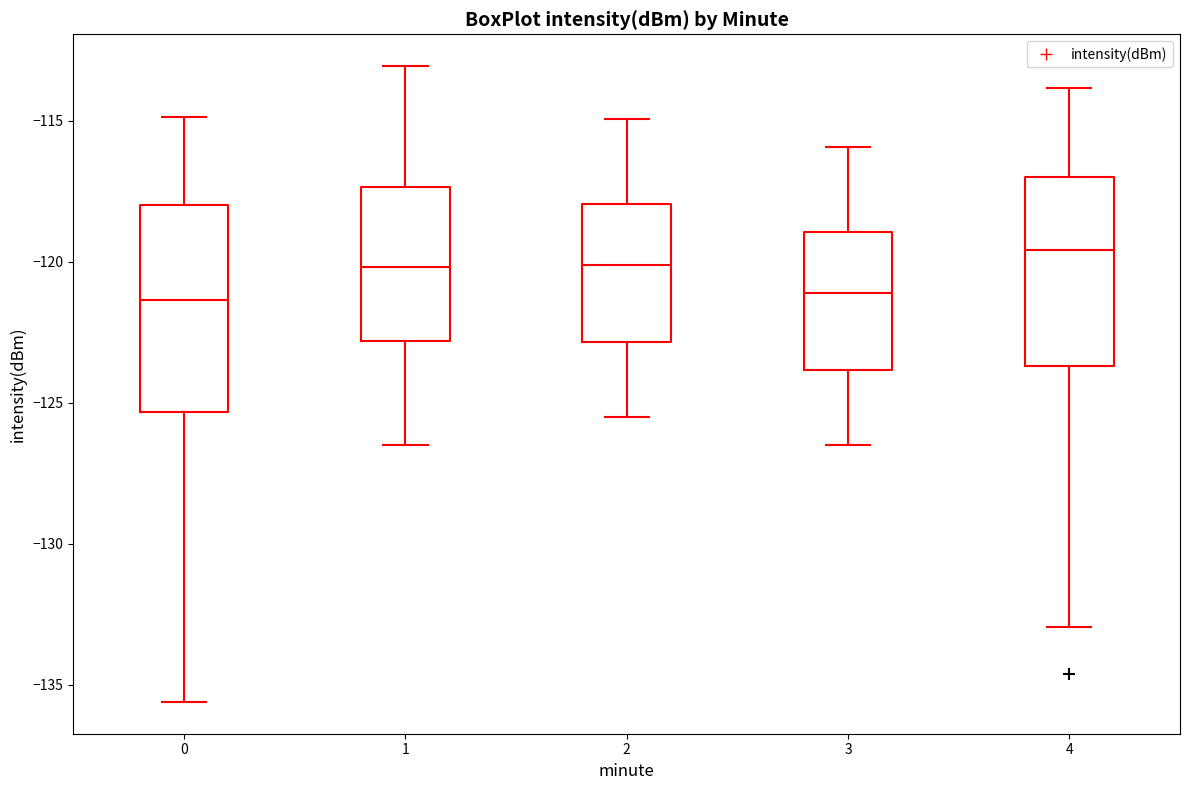

Where is the upper edge of the box at x = 1 on the y-axis? The values are not printed on the chart, so give them approximately, as read against the axis.

-117.5